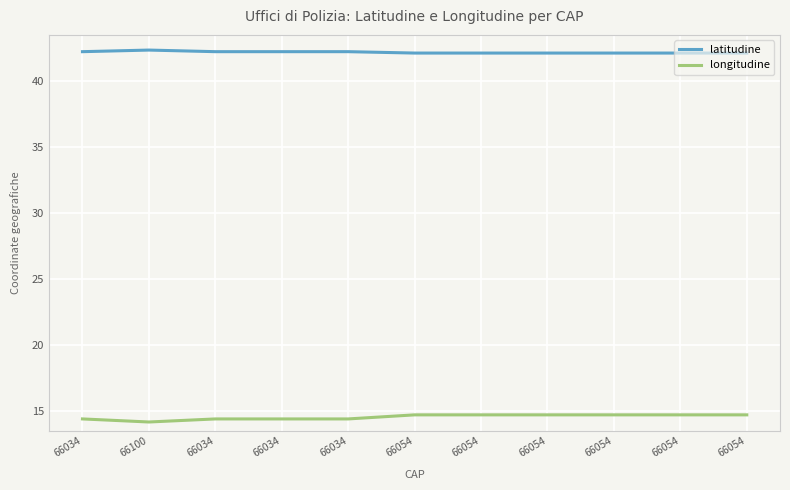

What is the difference between the latitudine values at 66054 and 66034?

0.1